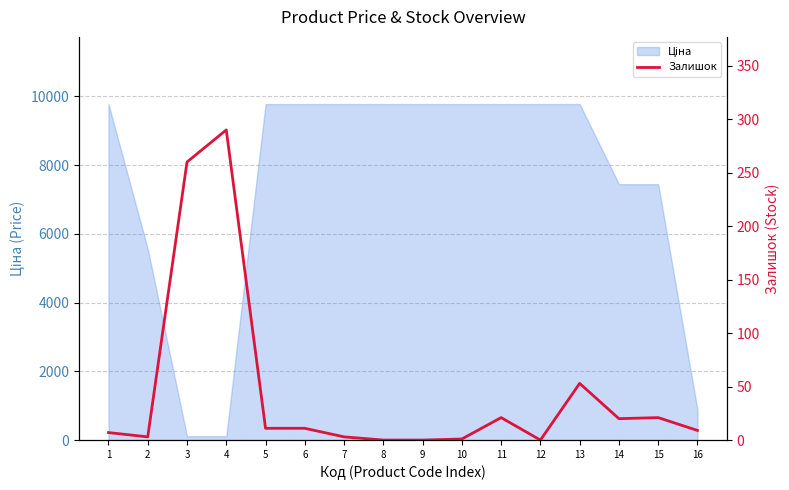

At which label does the data first exceed 11?

3